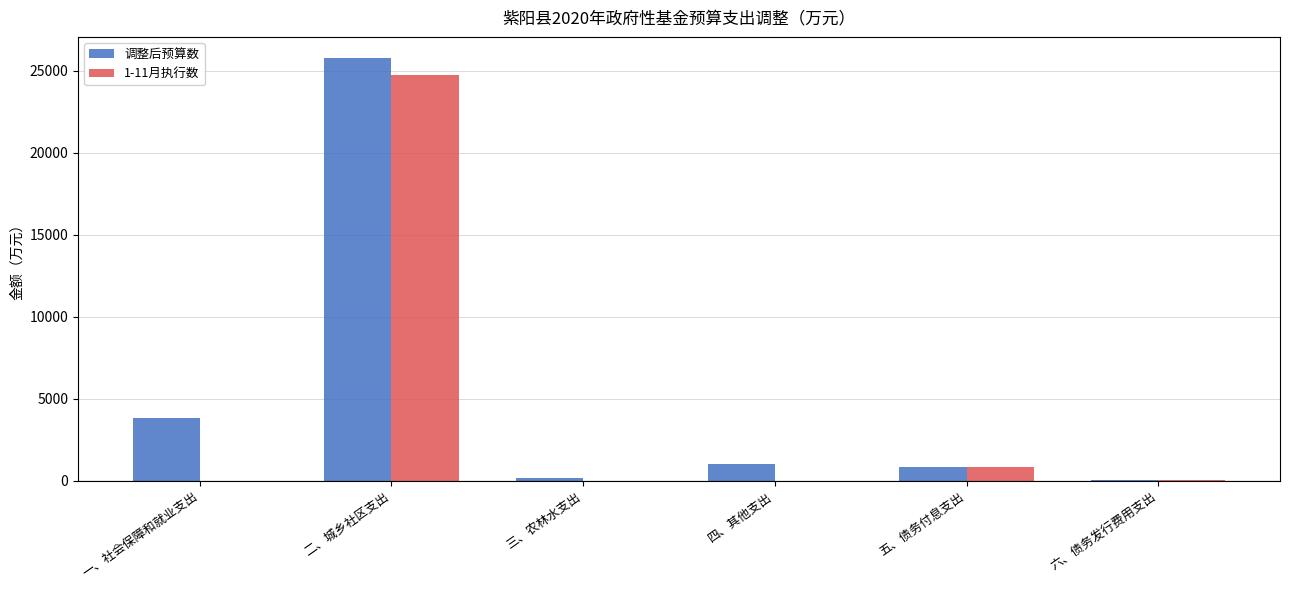

Is the value of 1-11月执行数 at 三、农林水支出 greater than the value of 调整后预算数 at 五、债务付息支出?

No